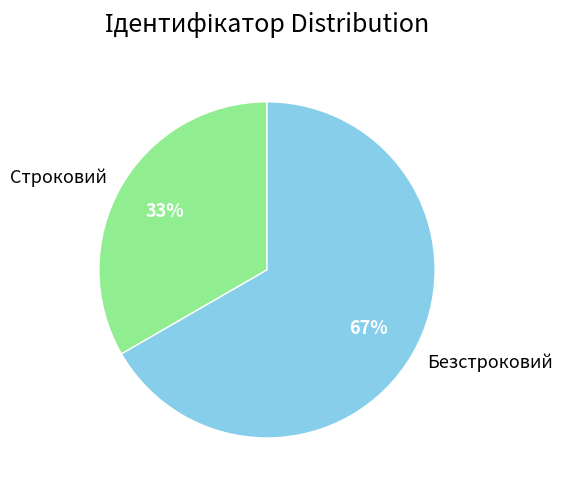

What is the ratio of the value at Безстроковий to the value at Строковий?

2.0